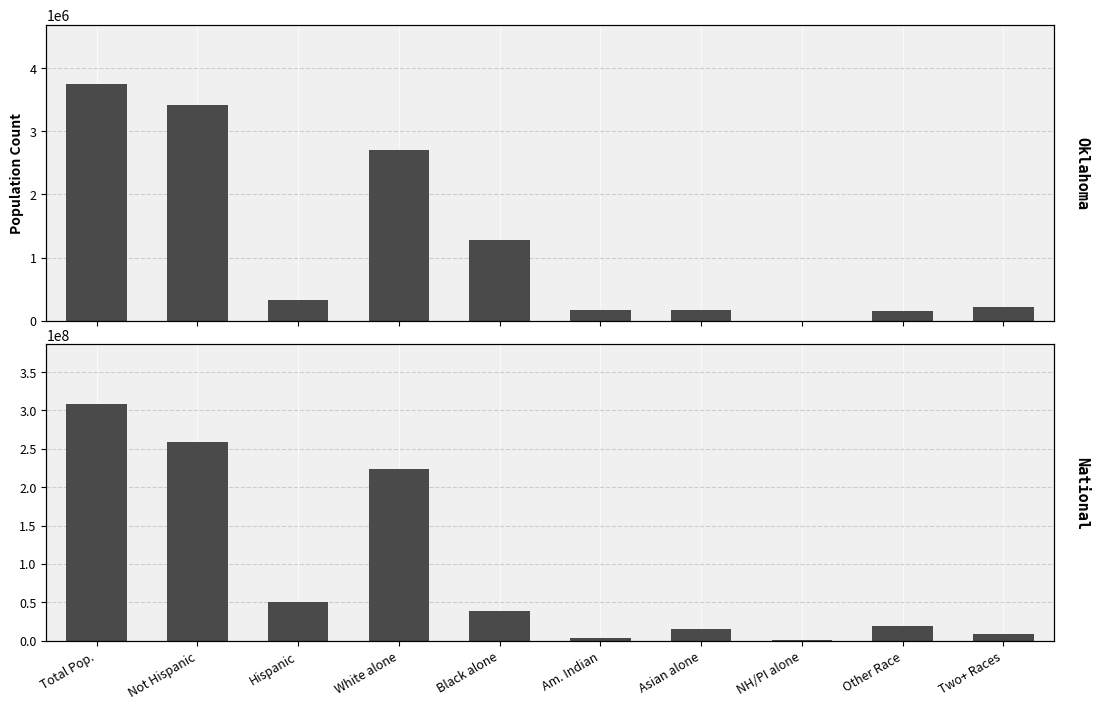

What is the highest value of the Oklahoma series?

3751351